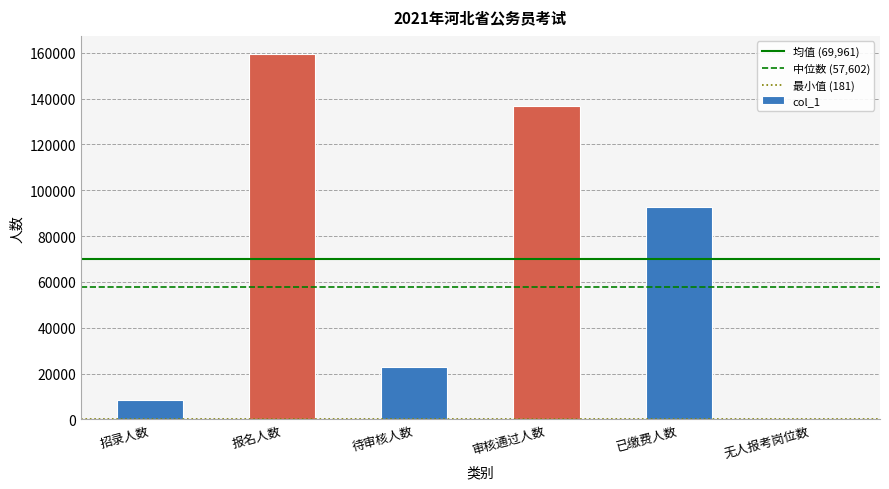

Reading left to right, extract all data points from this chart.

8343	159356	22674	136682	92531	181